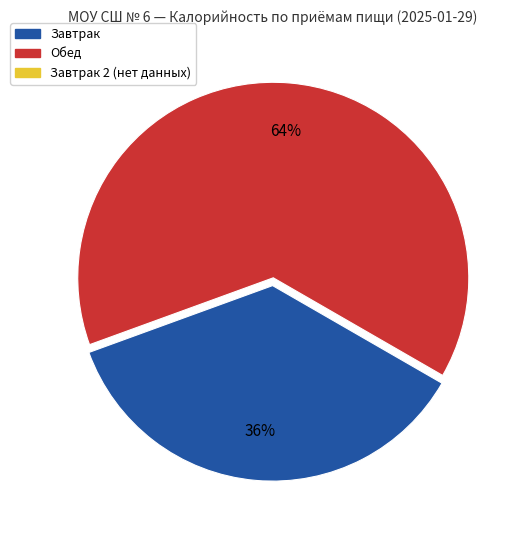

Is there a majority slice in this chart?

Yes